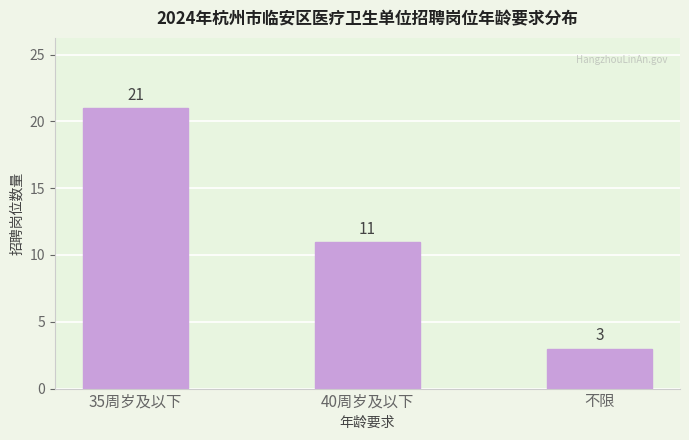

How many data points does each series have?

3